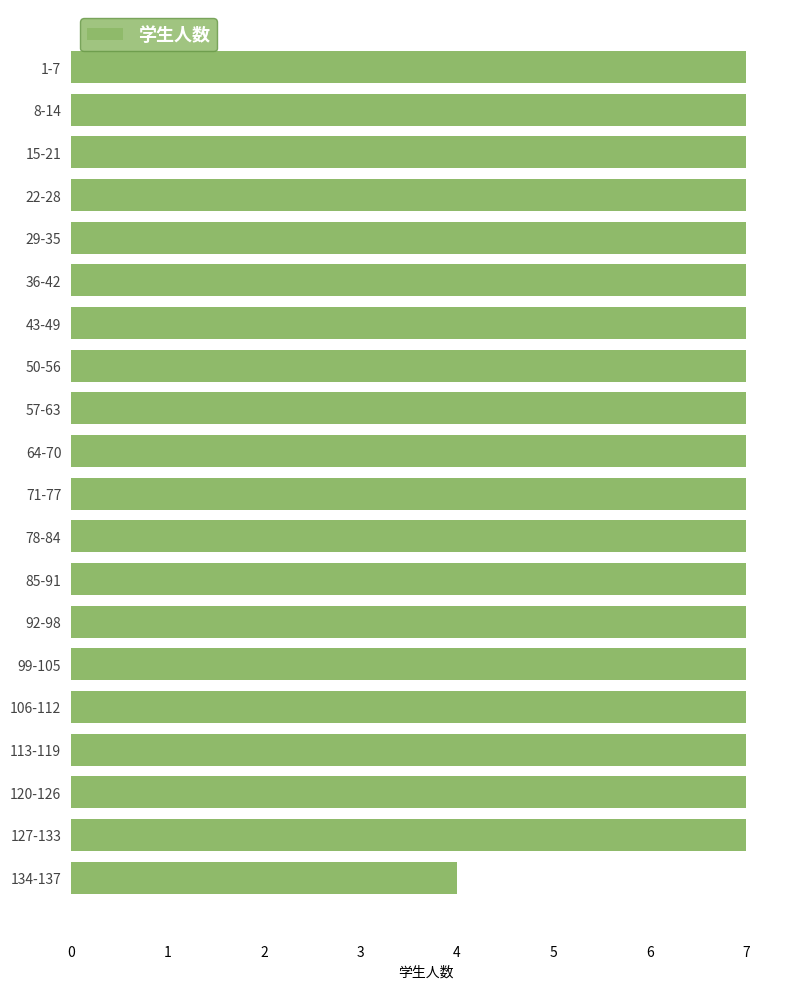

Where is the data nearest to the value 5?

134-137